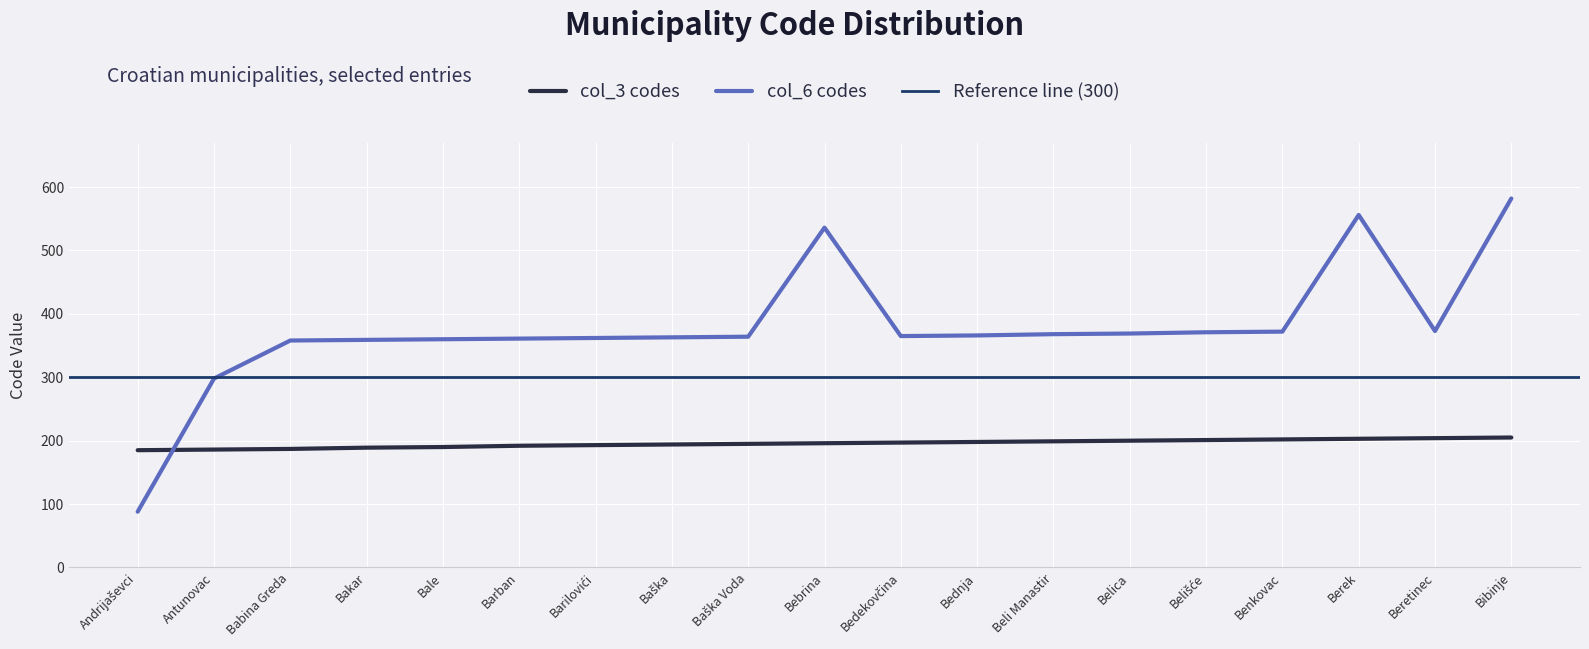

What is the ratio of the value at Bebrina to the value at Belica?

1.0